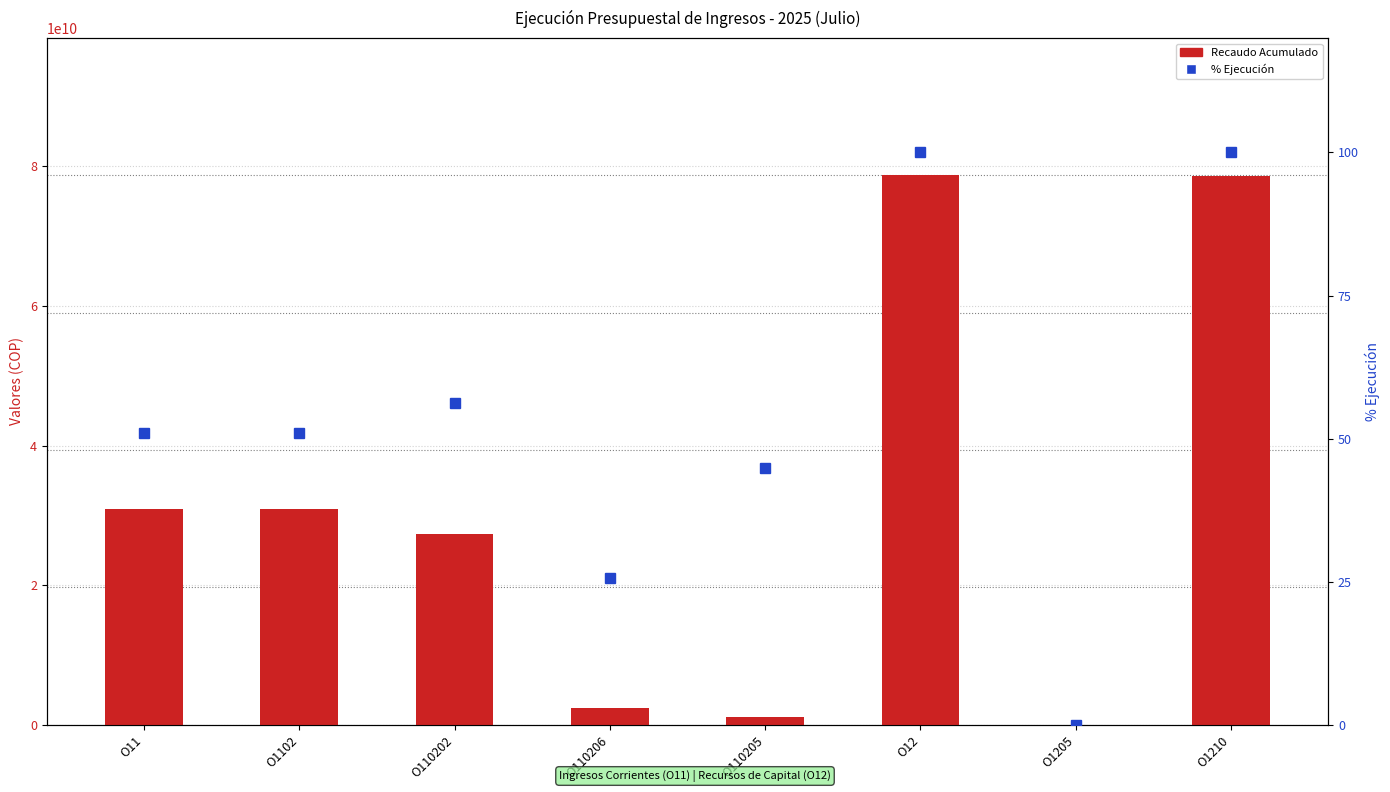

True or false: % Ejecución has a value of 138.2 at O12.

False